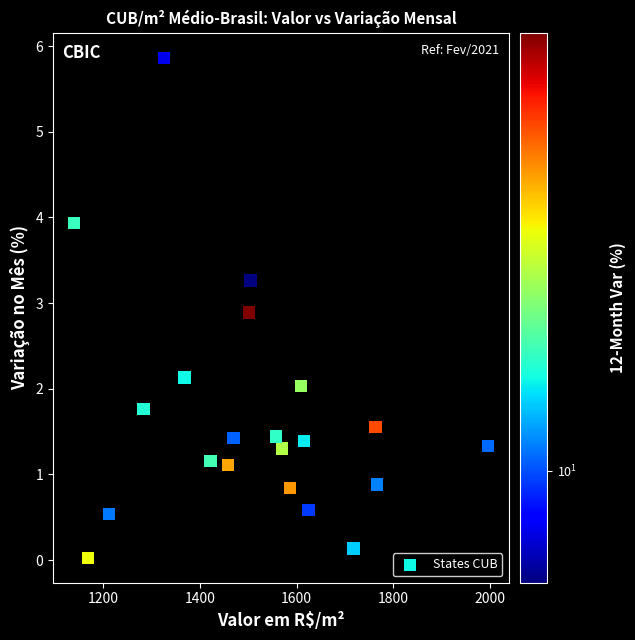

What is the range of X values (max minus min)?

857.2